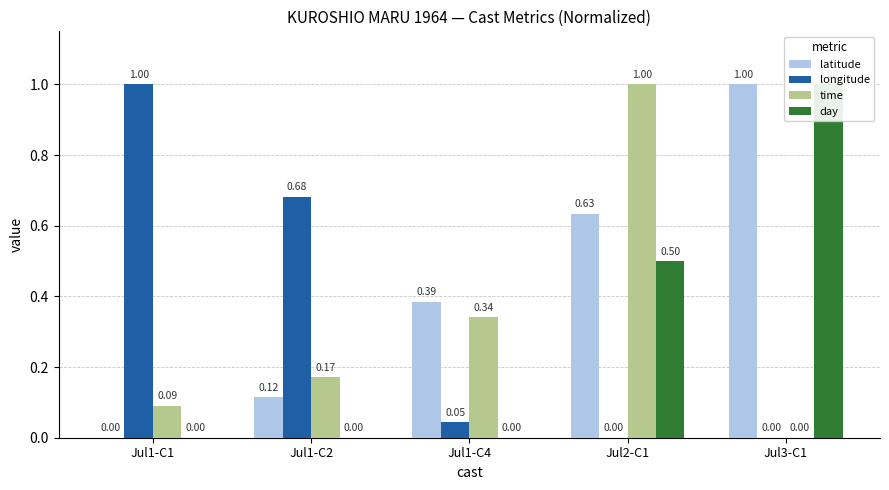

Reading left to right, list all the values displayed in this chart.

latitude: 0.0	0.1	0.4	0.6	1.0
longitude: 1.0	0.7	0.0	0.0	0.0
time: 0.1	0.2	0.3	1.0	0.0
day: 0.0	0.0	0.0	0.5	1.0